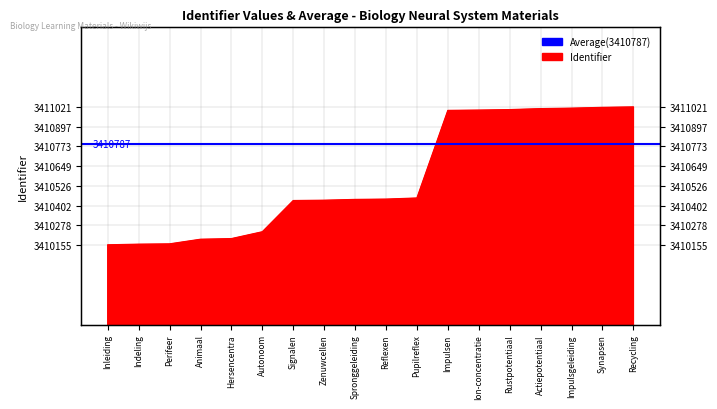

What is the label of the 10th point from the left?

Reflexen